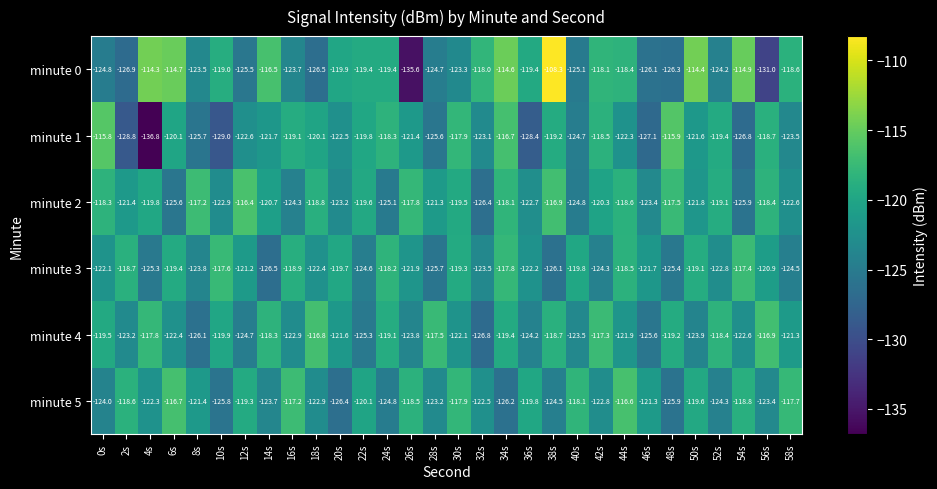

What is the difference between the minute 1 values at 6s and 54s?

6.7